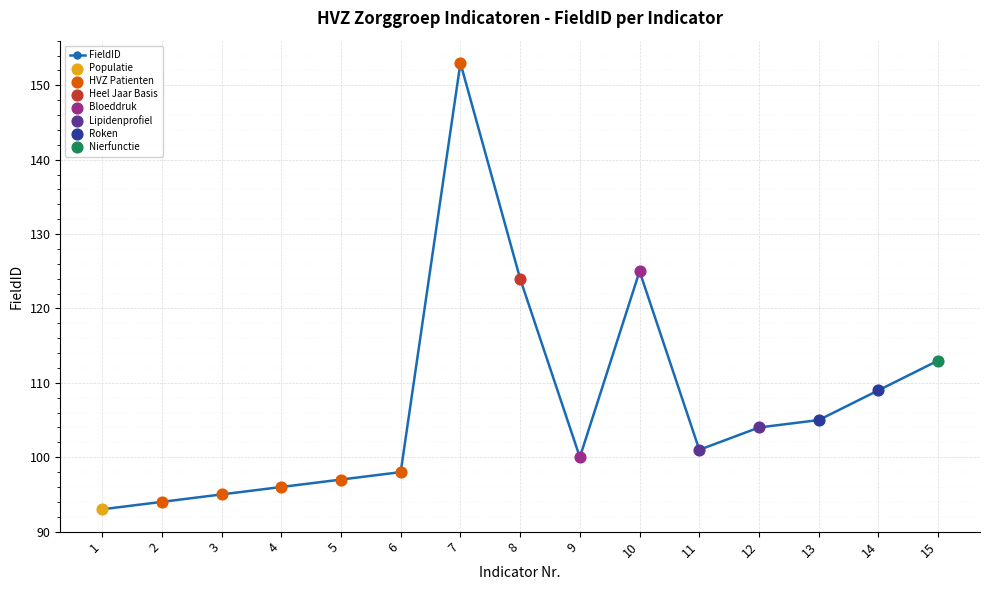

Between 14 and 4, which is larger?

14